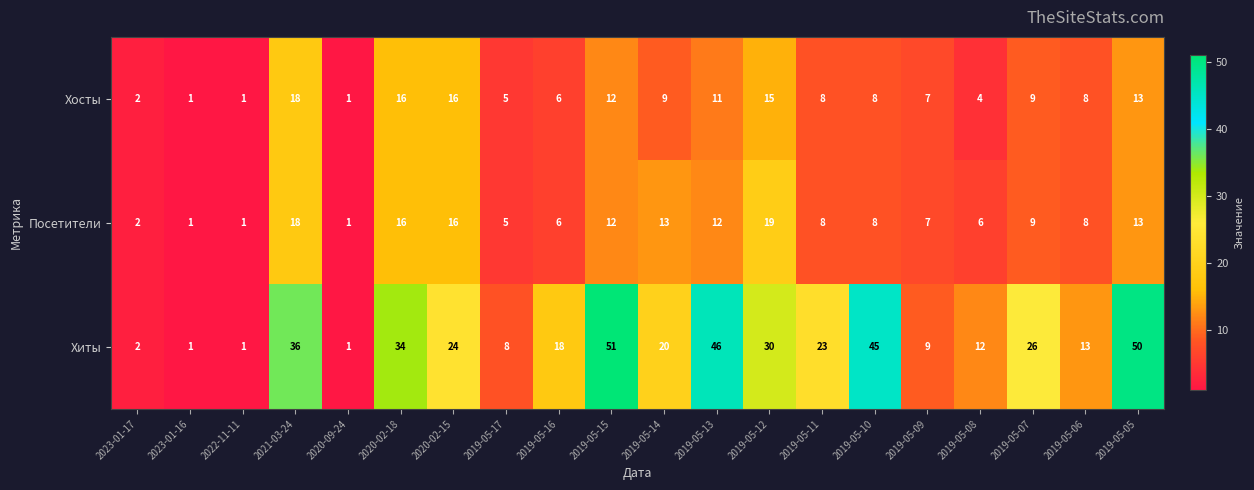

Rank the series by their maximum value, from lowest to highest.

Хосты, Посетители, Хиты